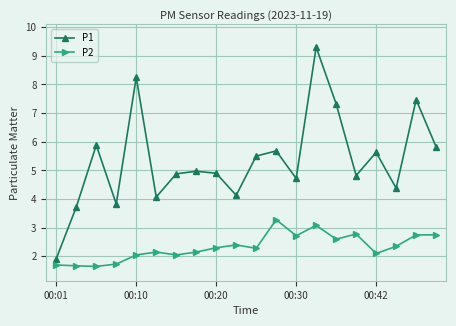

What is the value of the P1 point at the 12th from the left?

5.7